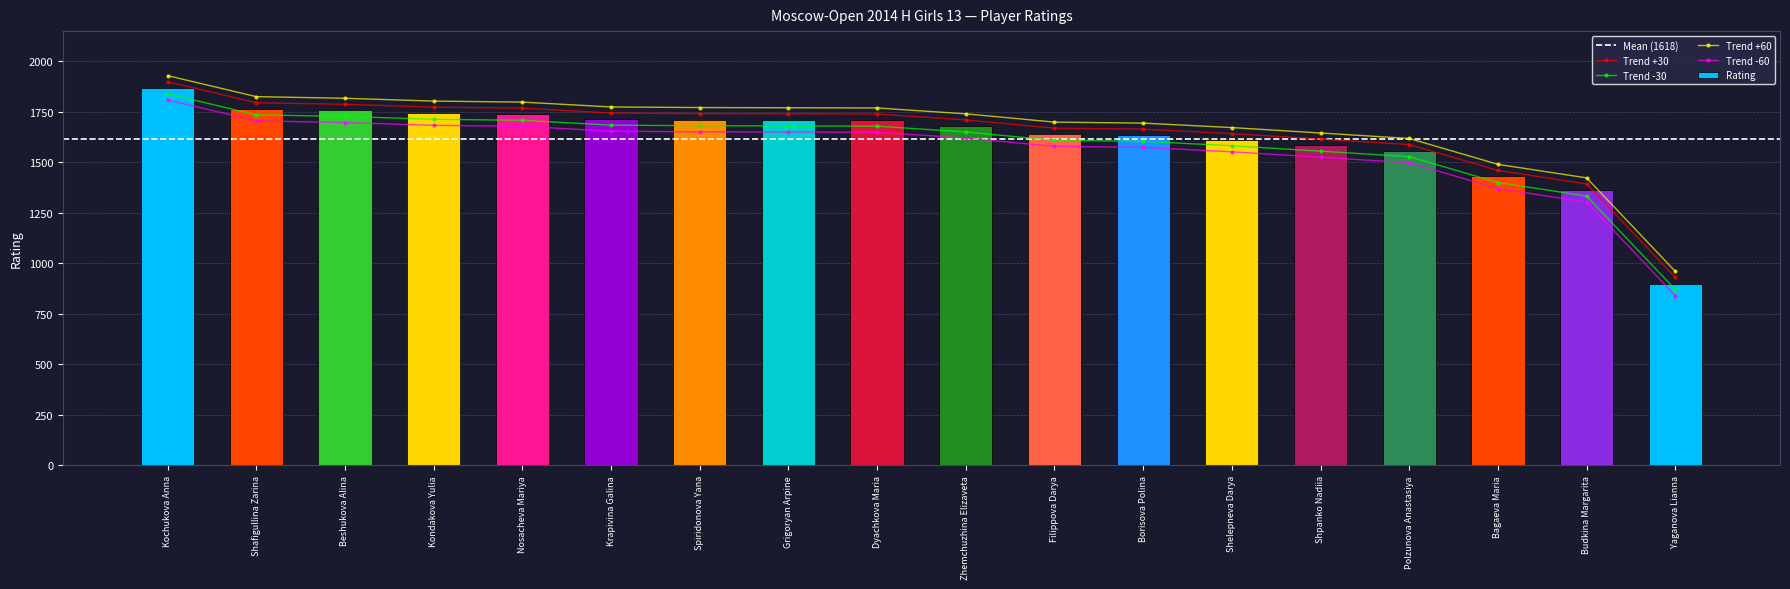

What is the difference between the second highest and minimum values?

865